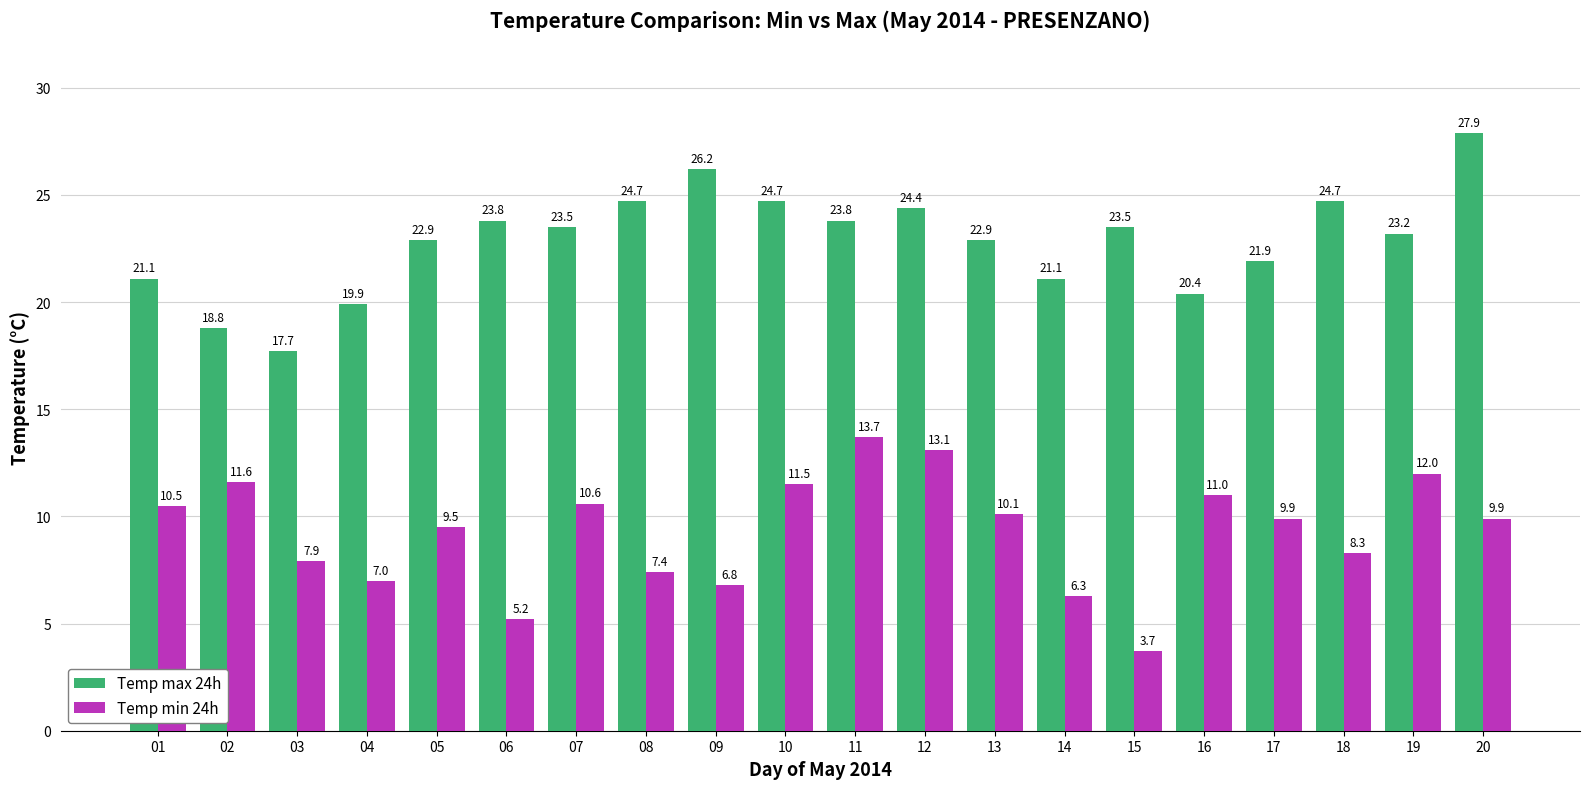

What is the minimum value shown in the chart?

3.7